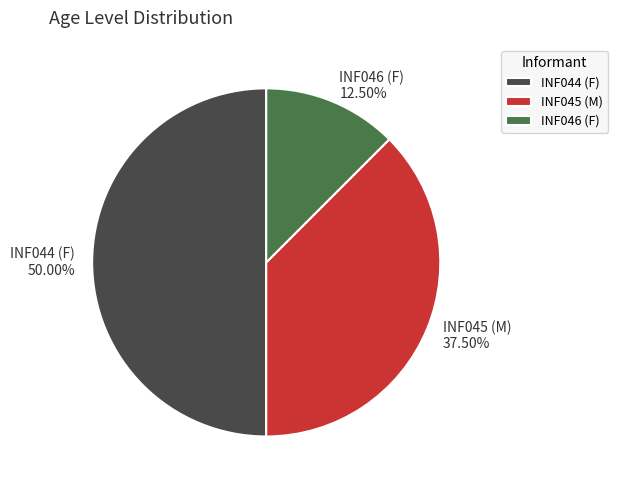

To the nearest percent, what portion does INF044 (F) represent?

50%